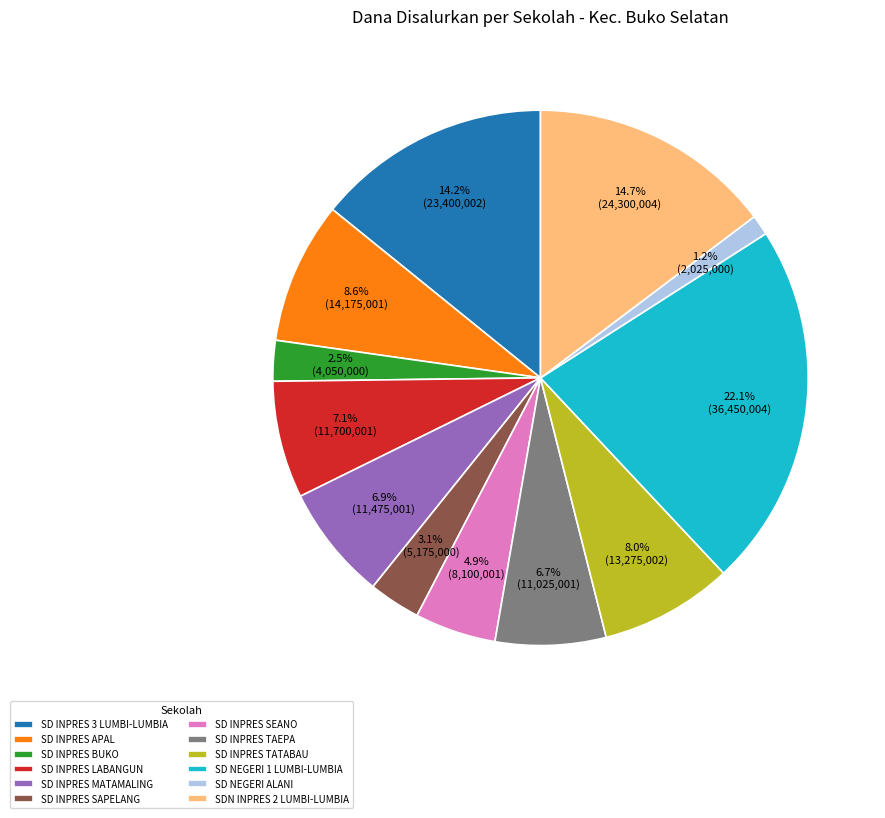

What is the largest slice in the pie chart?

SD NEGERI 1 LUMBI-LUMBIA